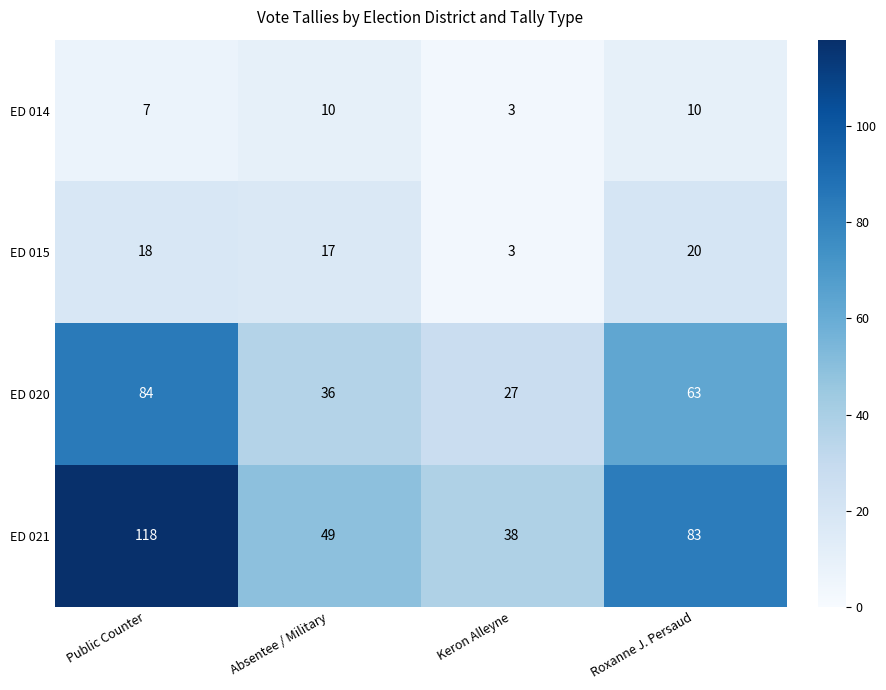

What is the smallest value displayed?

3